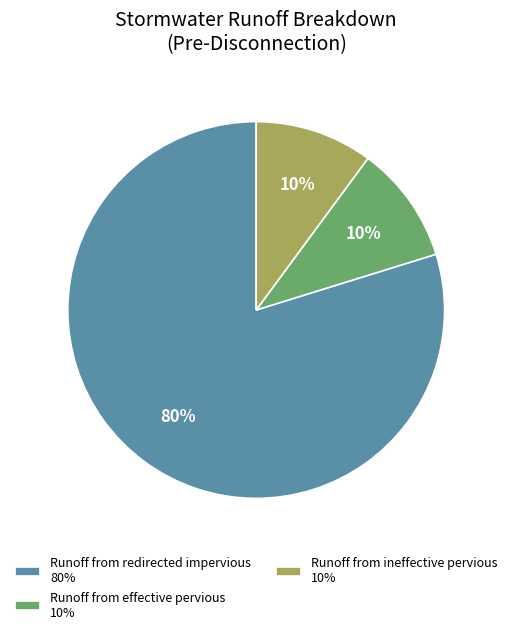

Is it true that Runoff from ineffective pervious 10% is 10% of the pie?

True